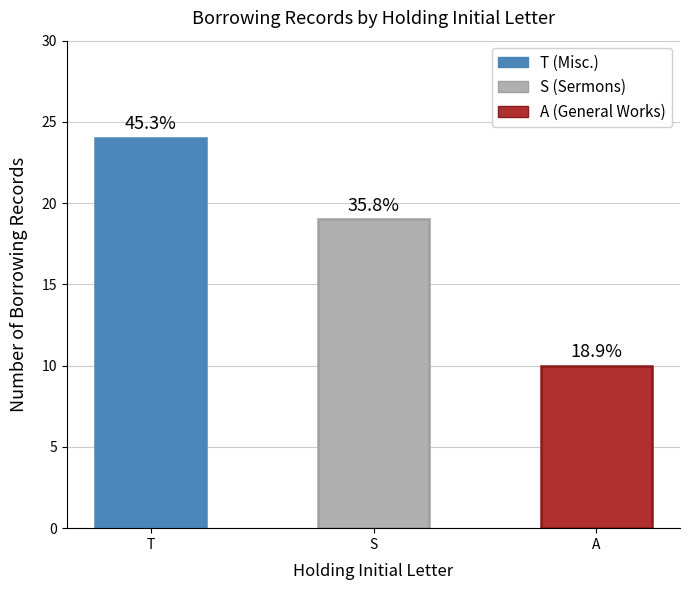

What is the sum of the values at A and T?

34